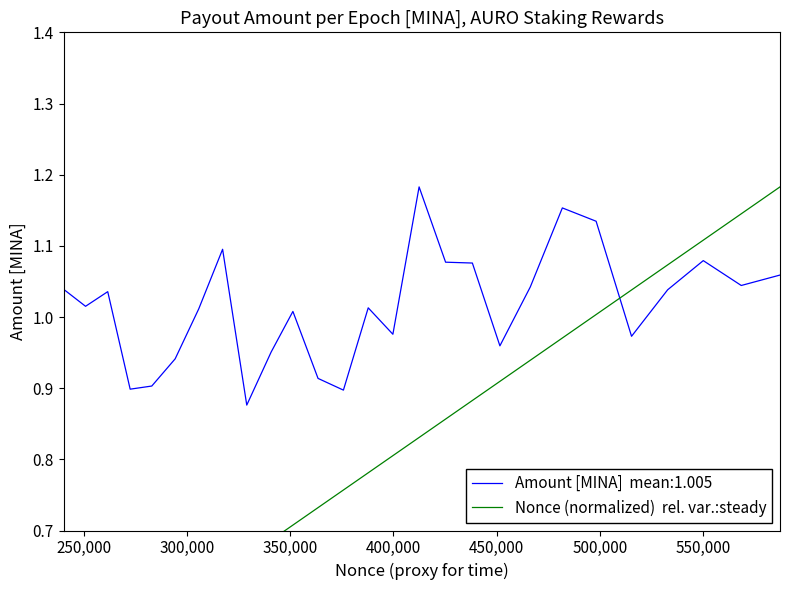

True or false: there are more than 2 points higher than both neighbors.

False